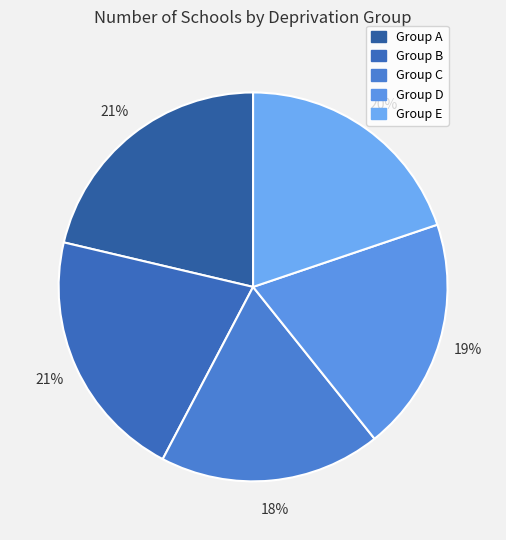

How many segments does this pie chart have?

5